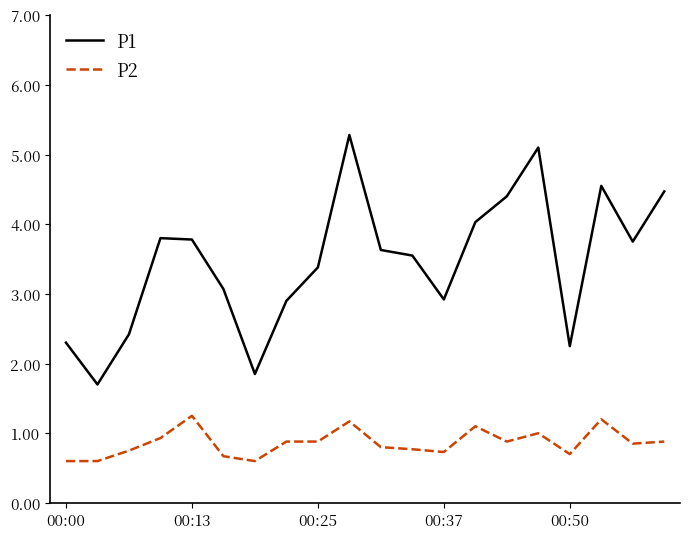

Which series has the largest total across all categories?

P1